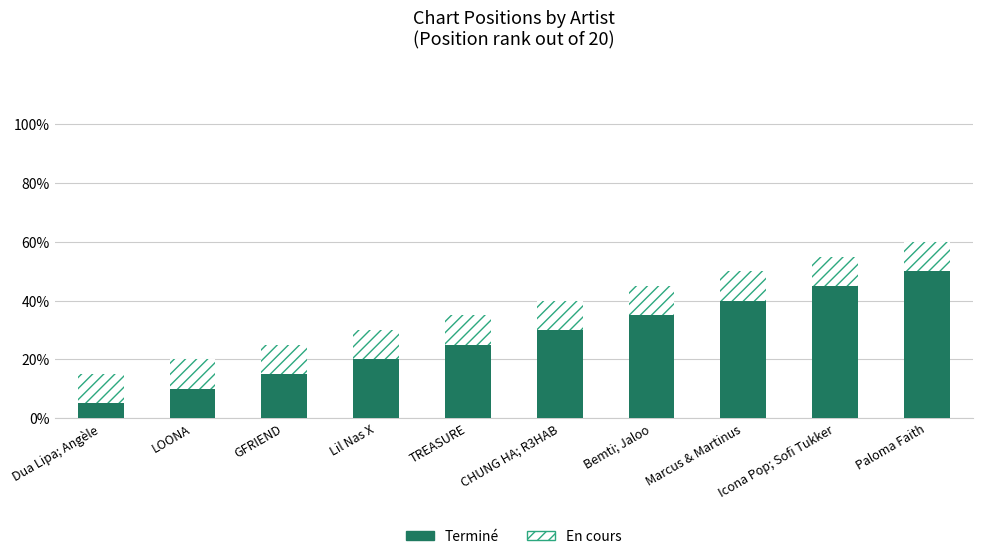

The value of Terminé at Marcus & Martinus is 62. True or false?

False